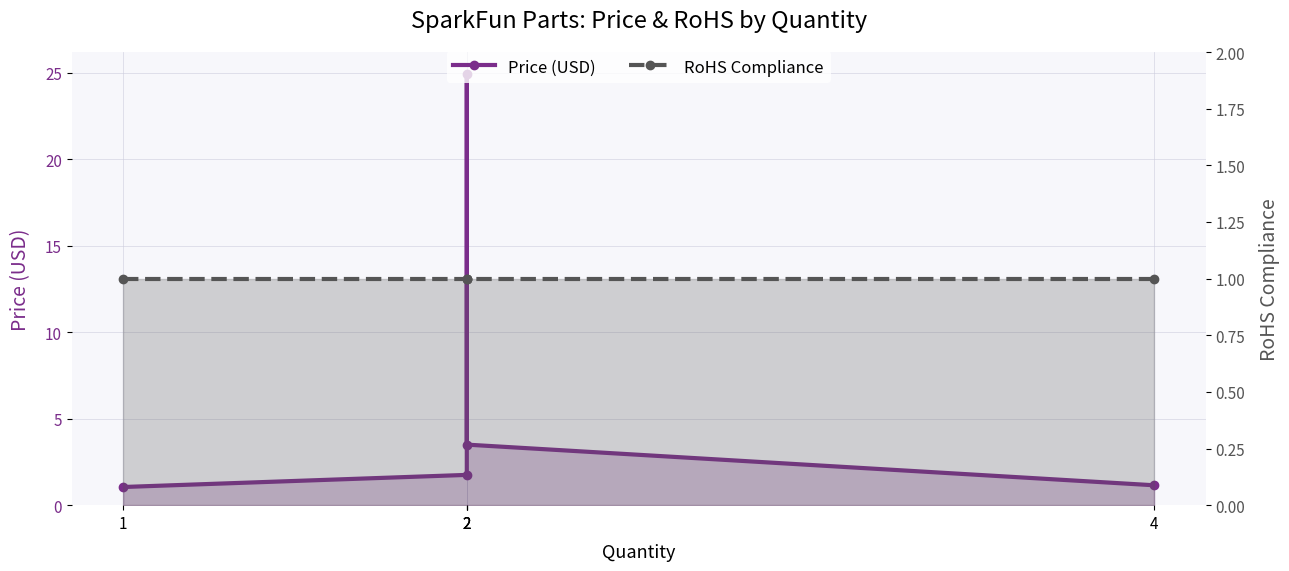

Which has a higher value, 1 or 2?

2